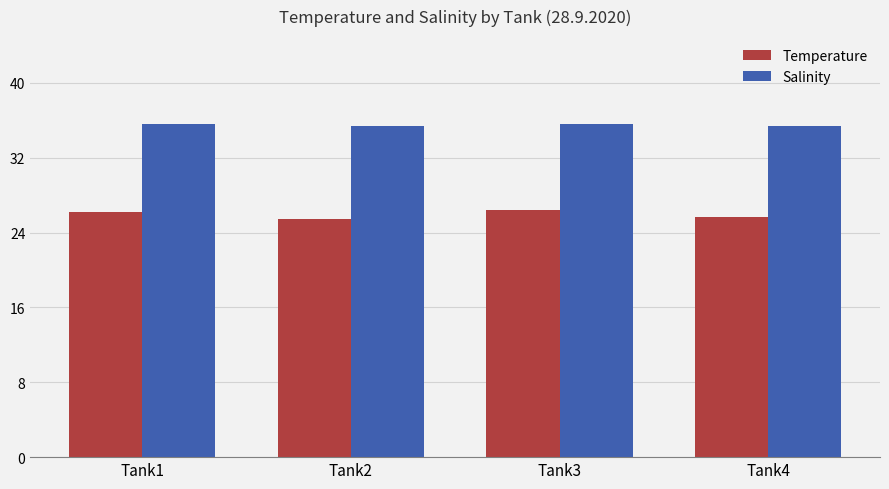

What is the maximum value shown in the chart?

35.6